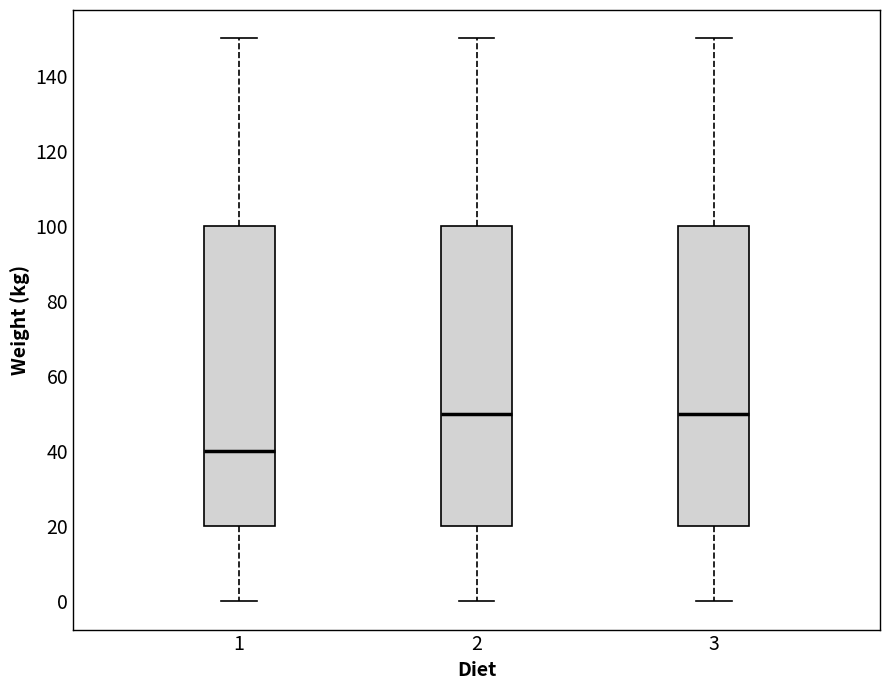

Which box's median line is the lowest?

1